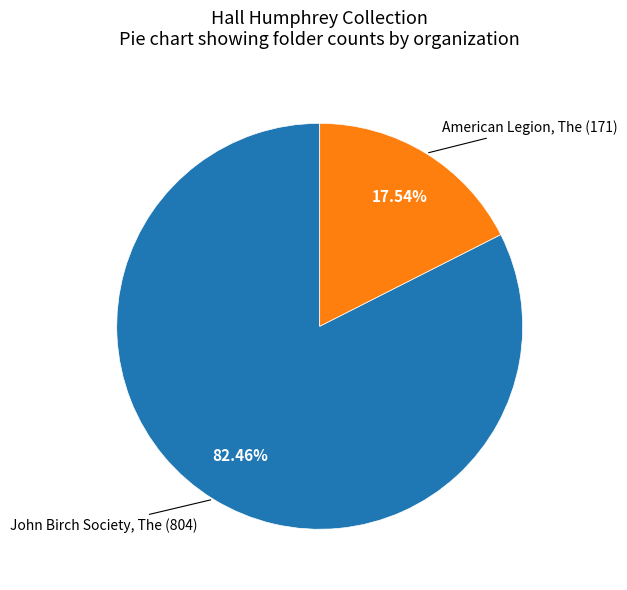

Which slice is the smallest?

American Legion, The